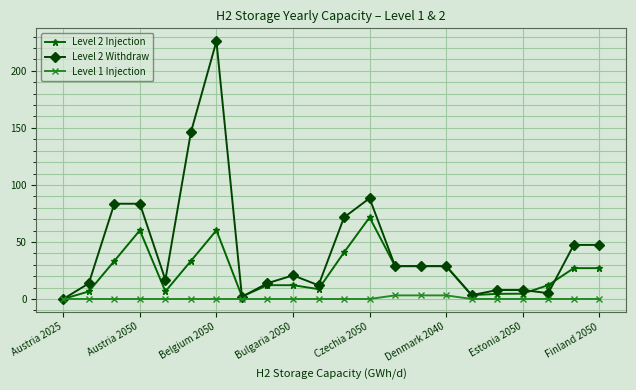

True or false: Level 2 Injection has more than 0 points higher than both neighbors.

True